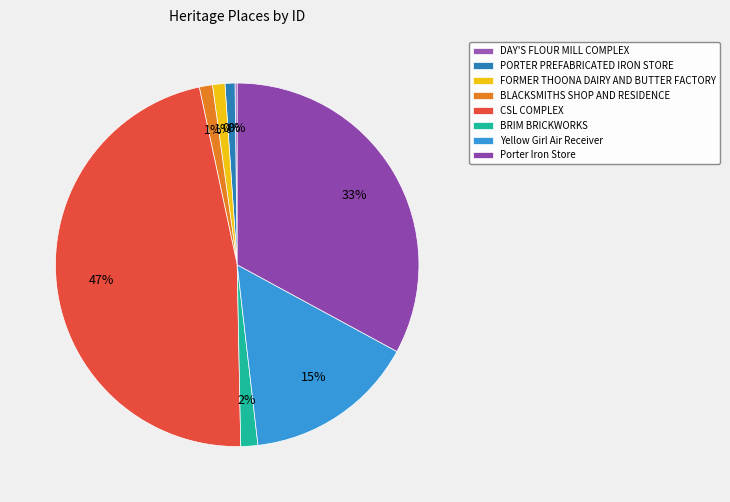

How many slices are in this pie chart?

8